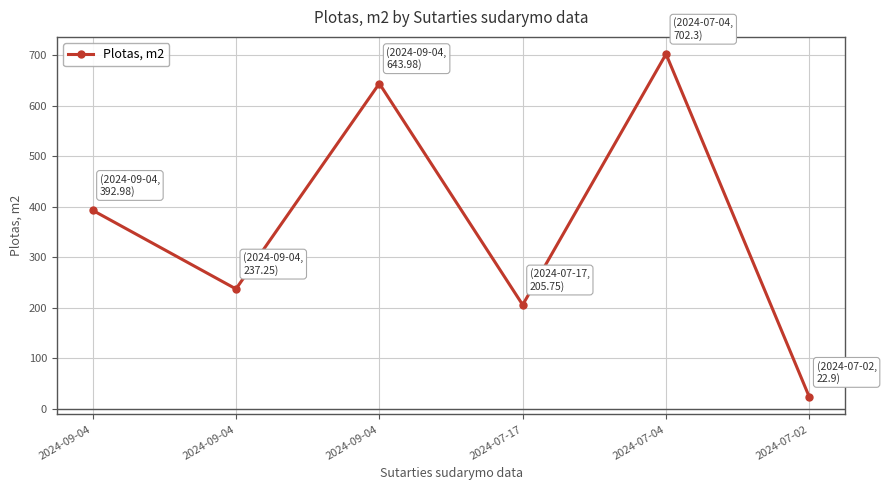

The chart shows a value of 644.0 at 2024-09-04. True or false?

True